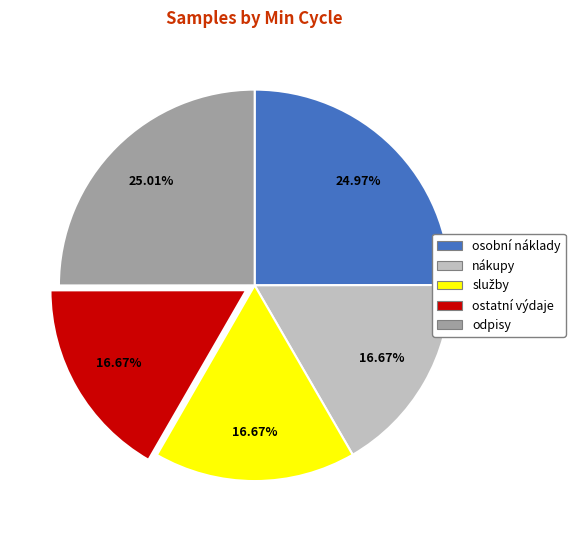

How many slices are in this pie chart?

5